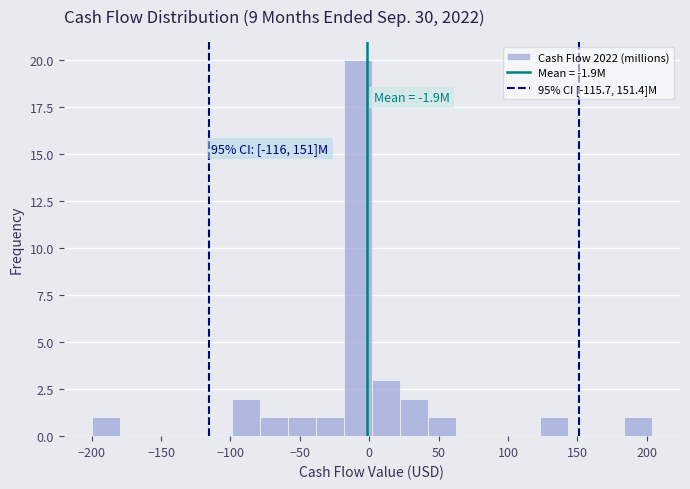

Which range on the x-axis has the tallest bar?

-20 to 0